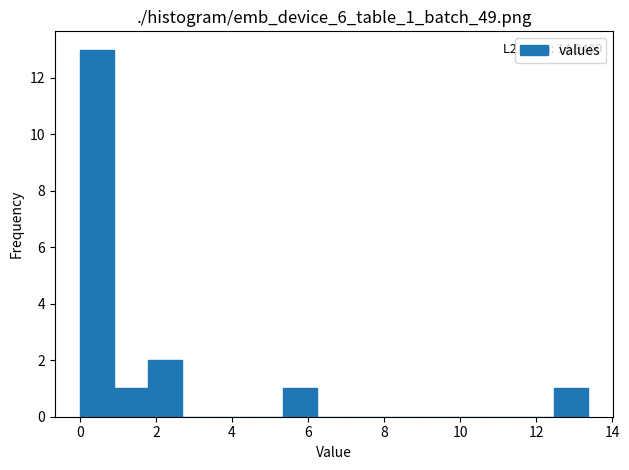

Over which range of the x-axis is the bar tallest?

0.0 to 1.0